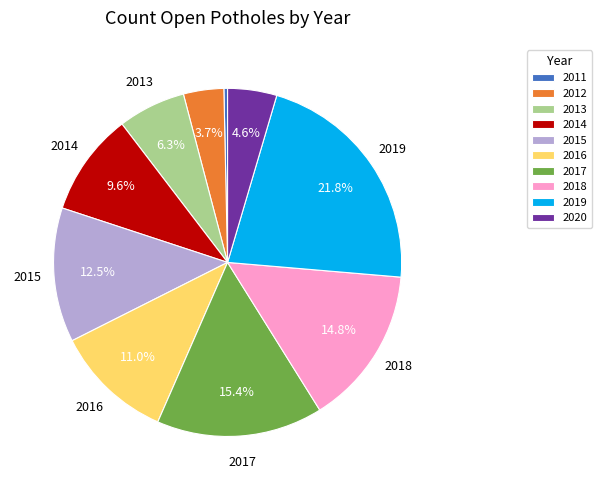

What is the largest slice in the pie chart?

2019